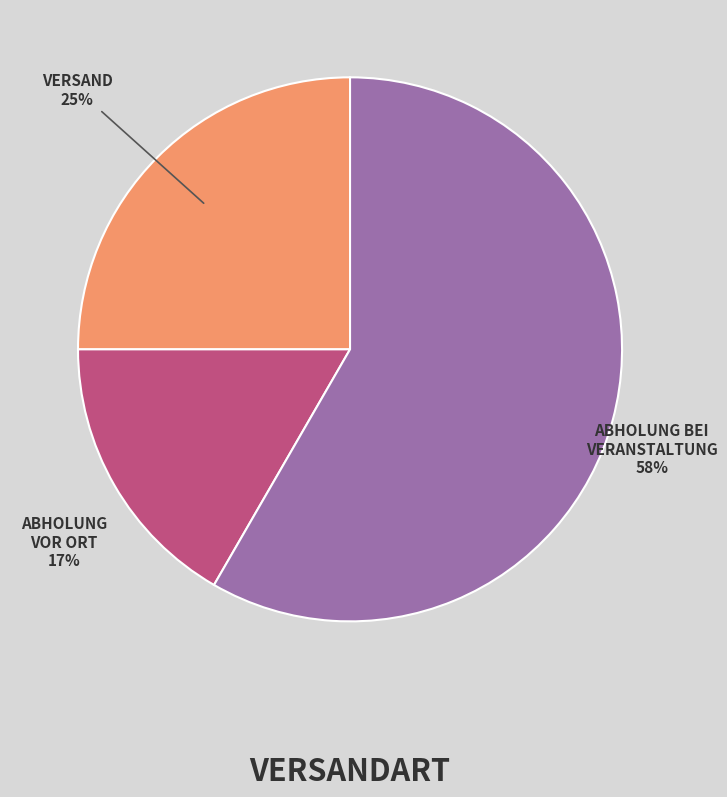

Is there any slice that represents more than half of the pie?

Yes